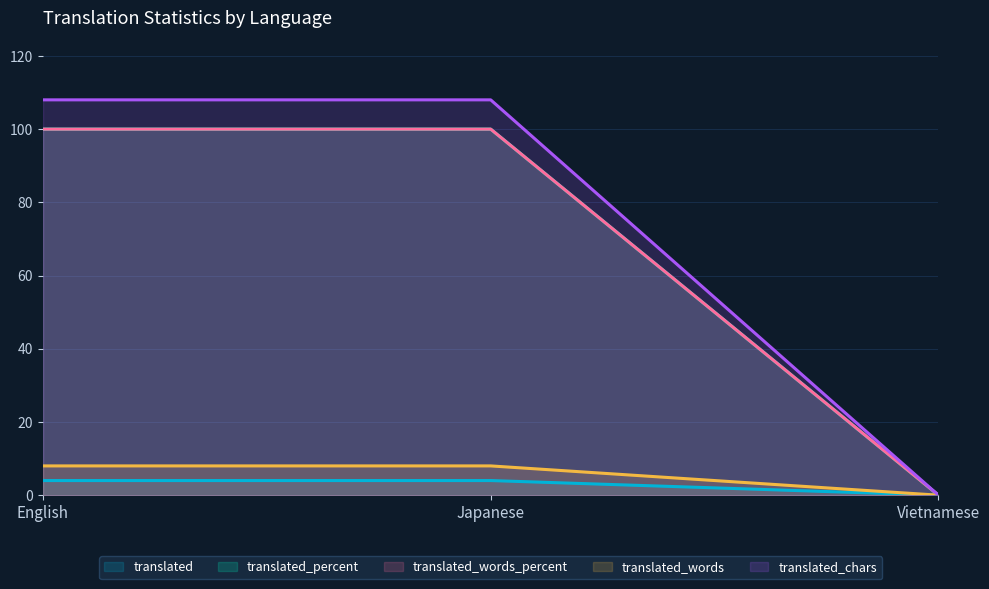

Does the chart display data point markers on the line(s)?

No